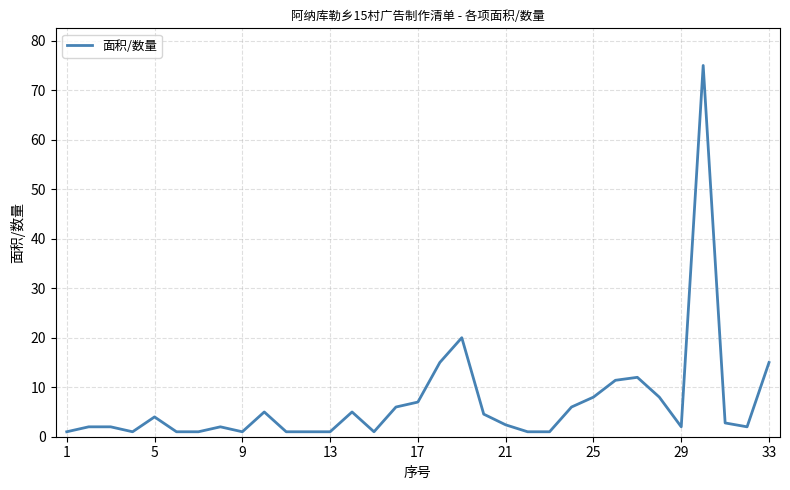

What is the difference between the maximum and minimum values?

74.0